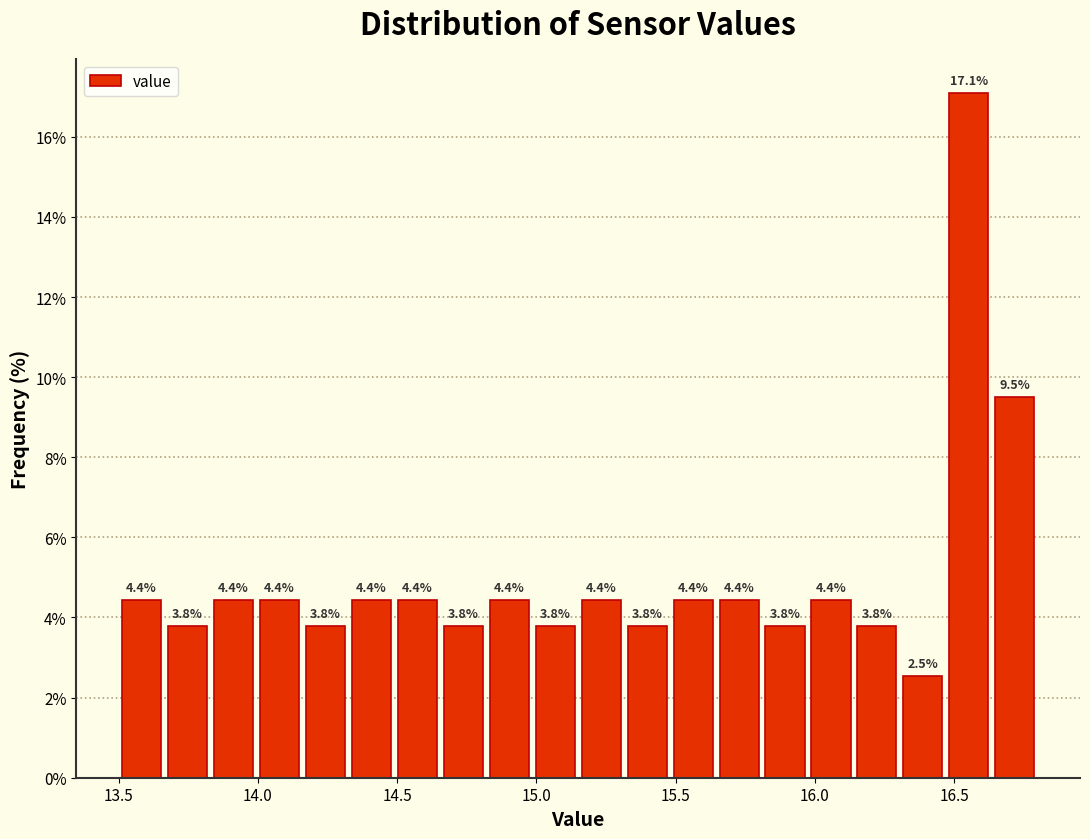

Around what value on the x-axis is the tallest bar? Give the approximate position of its centre, as read against the axis.

16.55